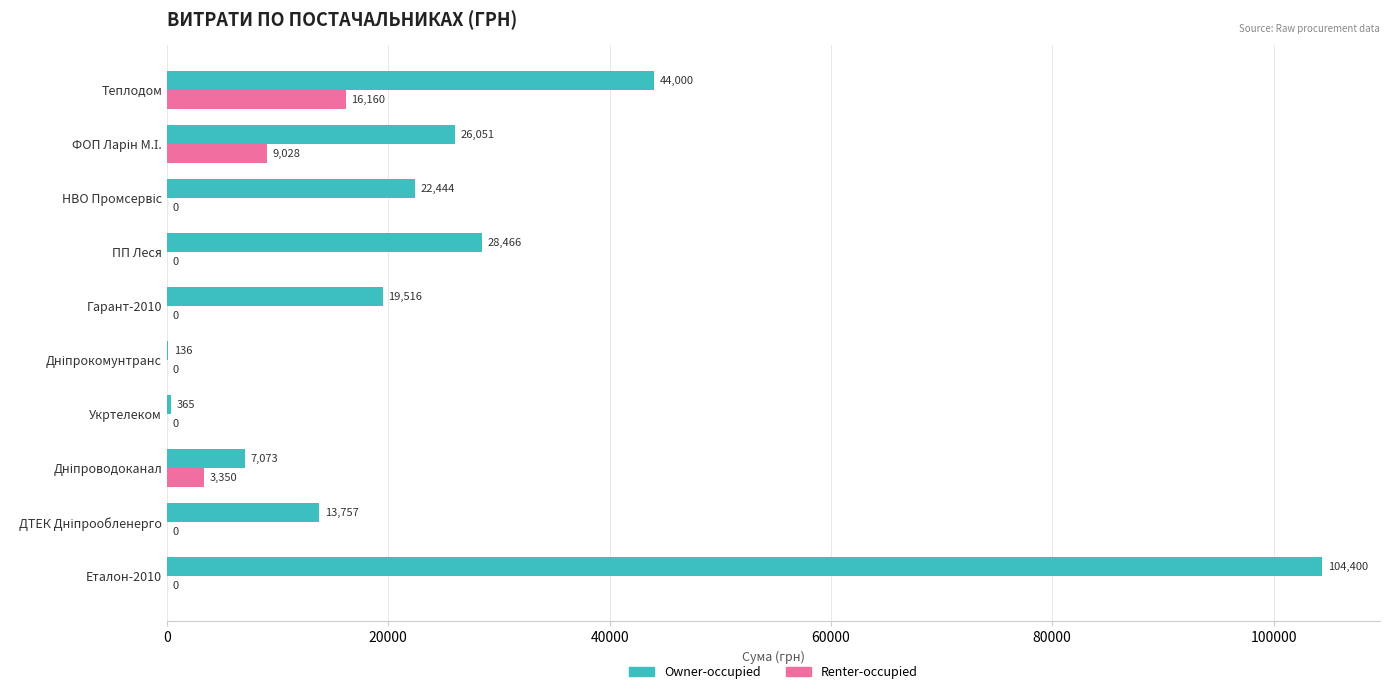

What is the maximum value for Renter-occupied?

16160.0